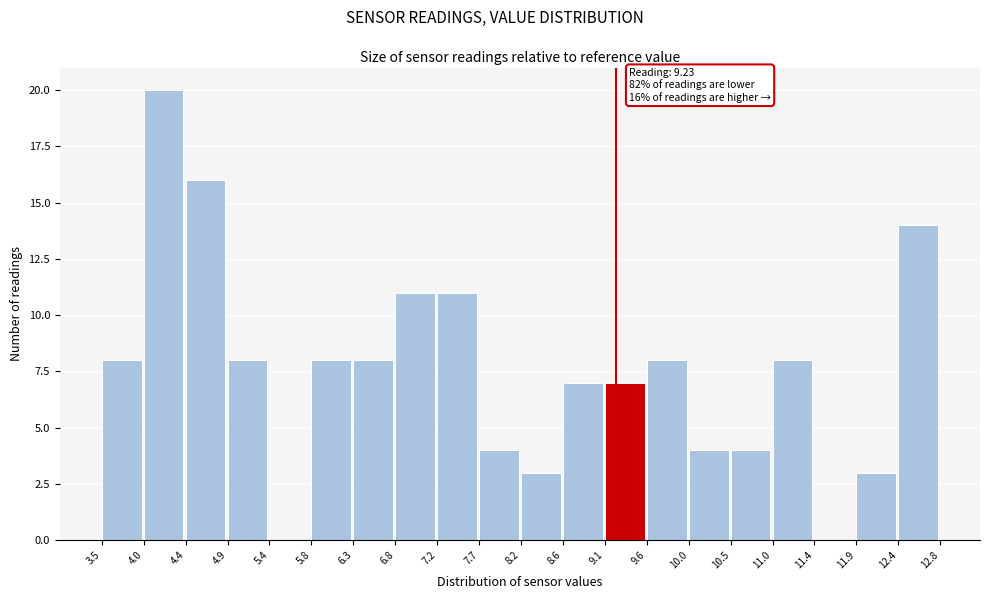

Over which range of the x-axis is the bar tallest?

4.0 to 4.4